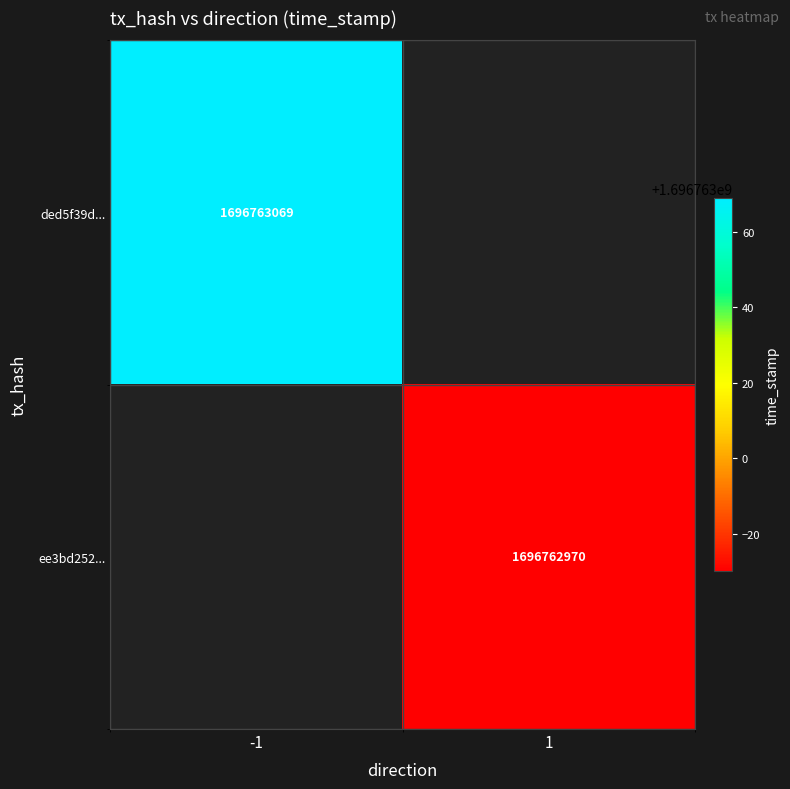

Which has a higher value, 0 or 1?

1